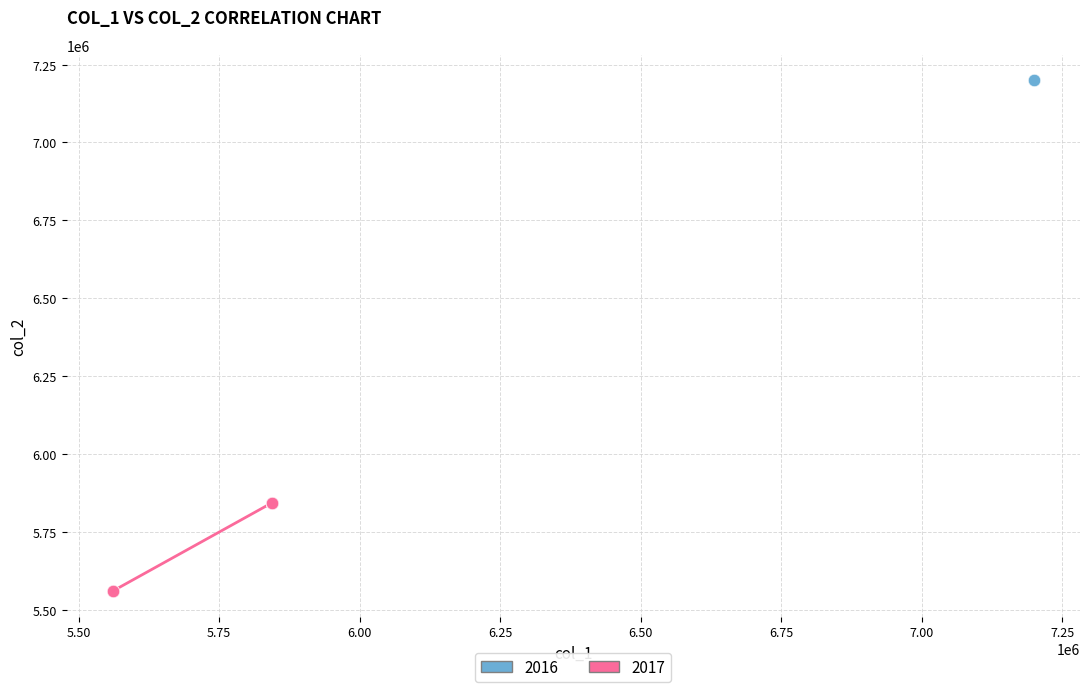

Which series contains the highest Y value?

2016